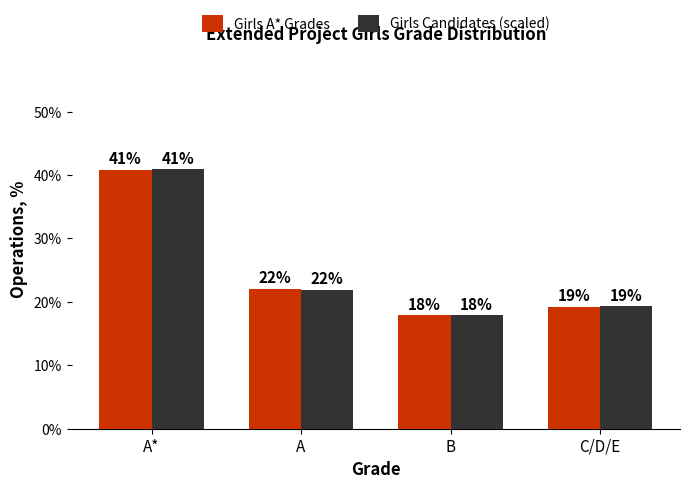

What is the average value of the Girls Candidates (scaled) series?

25.0